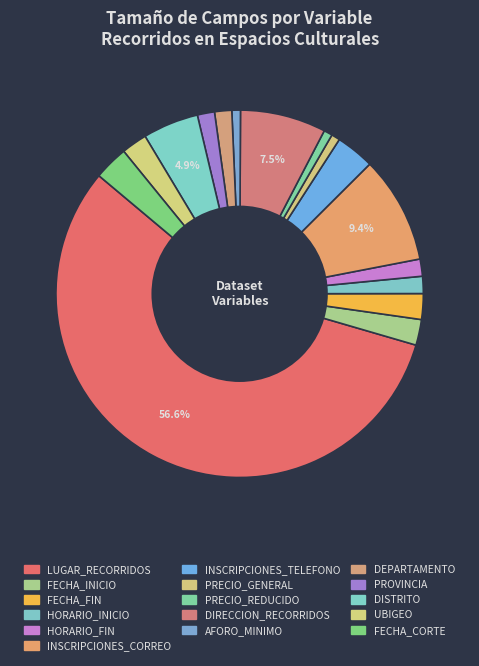

Count the number of slices in the pie.

16